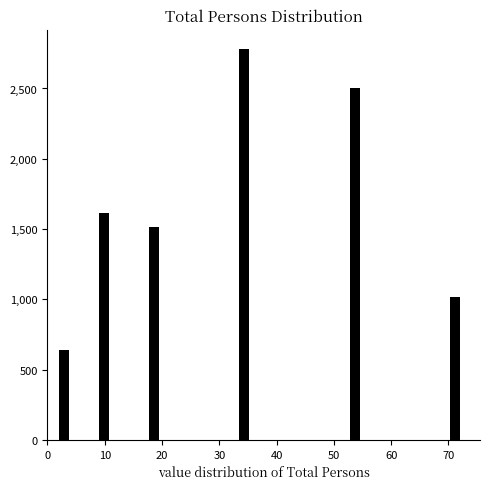

Read against the x-axis, roughly where is the centre of the tallest bar?

34